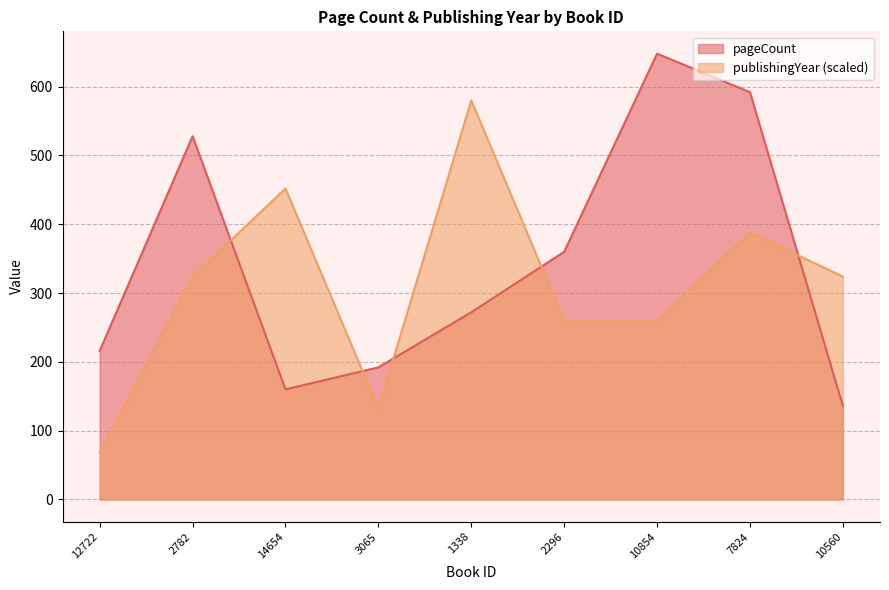

At which label is pageCount closest to 392?

2296